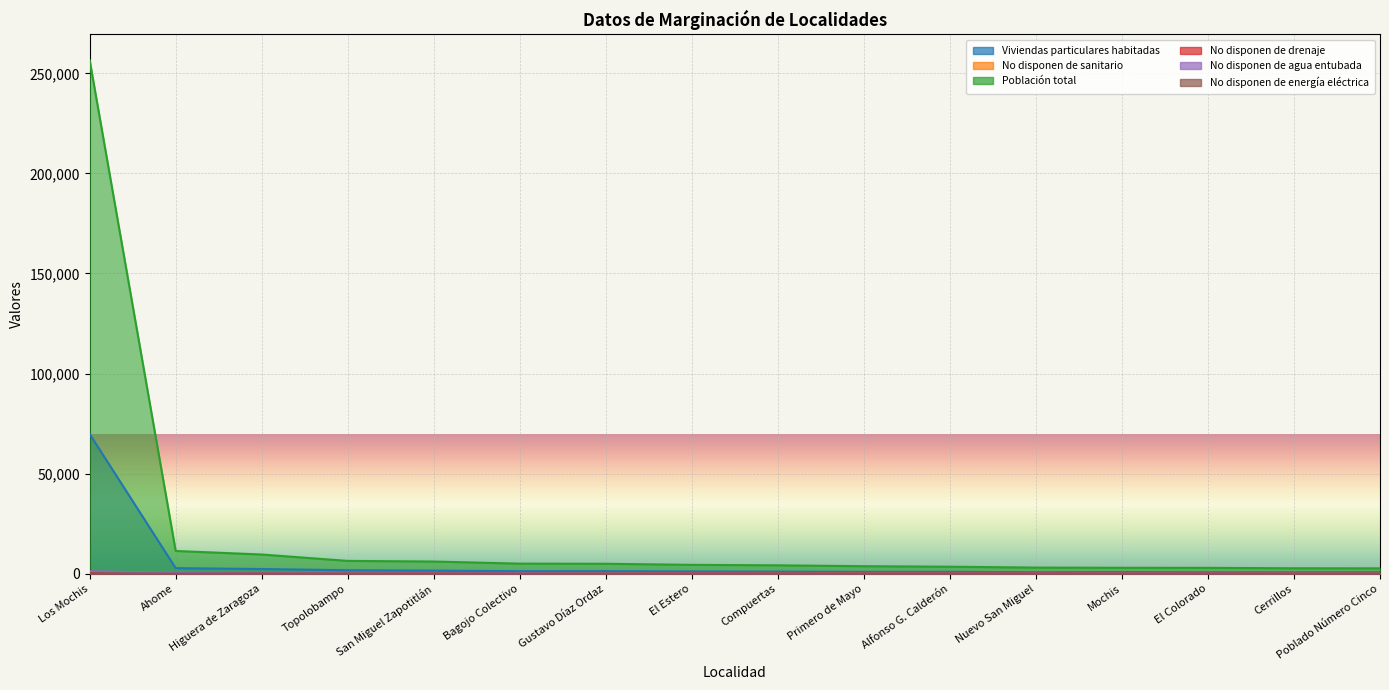

In No disponen de agua entubada, how many points are higher than both neighbors (excluding endpoints)?

4